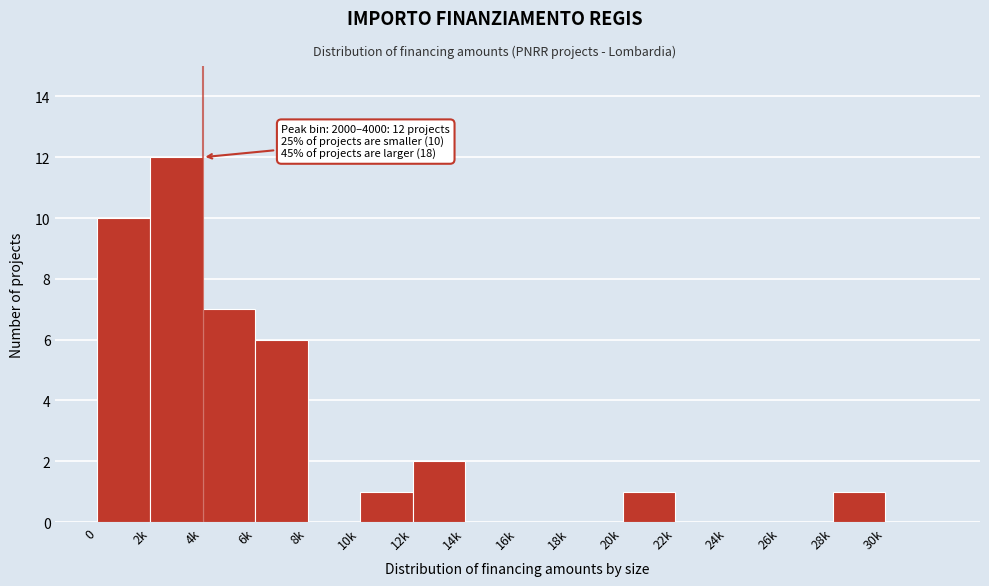

Reading left to right, transcribe all the data shown in this chart.

0=10	2k=12	4k=7	6k=6	8k=0	10k=1	12k=2	14k=0	16k=0	18k=0	20k=1	22k=0	24k=0	26k=0	28k=1	30k=0